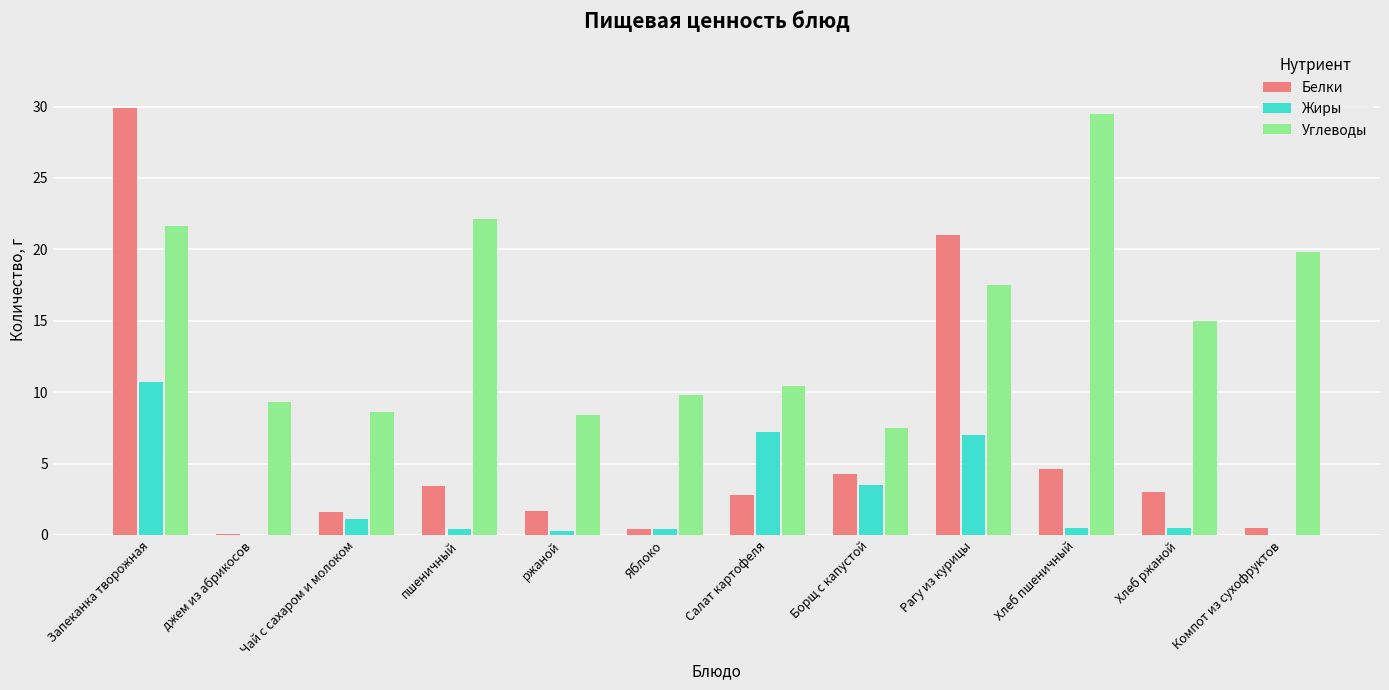

At which label does Жиры reach its peak?

Запеканка творожная